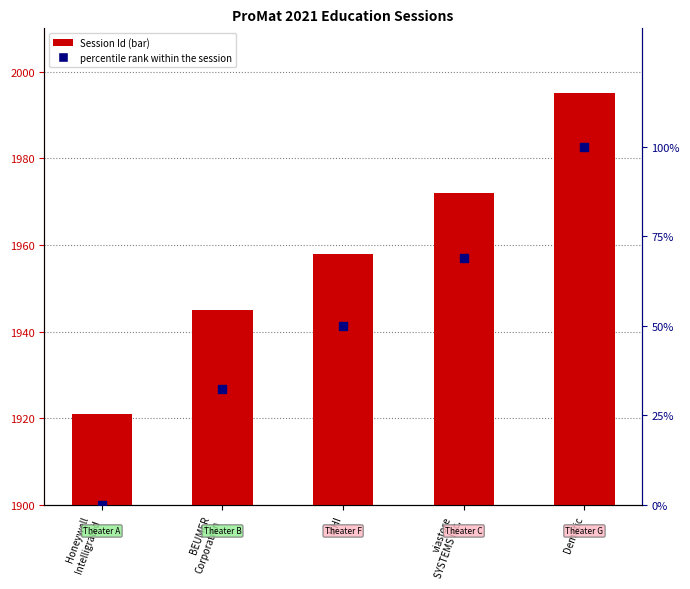

What are all the series names shown in the legend?

Session Id, percentile rank within the session